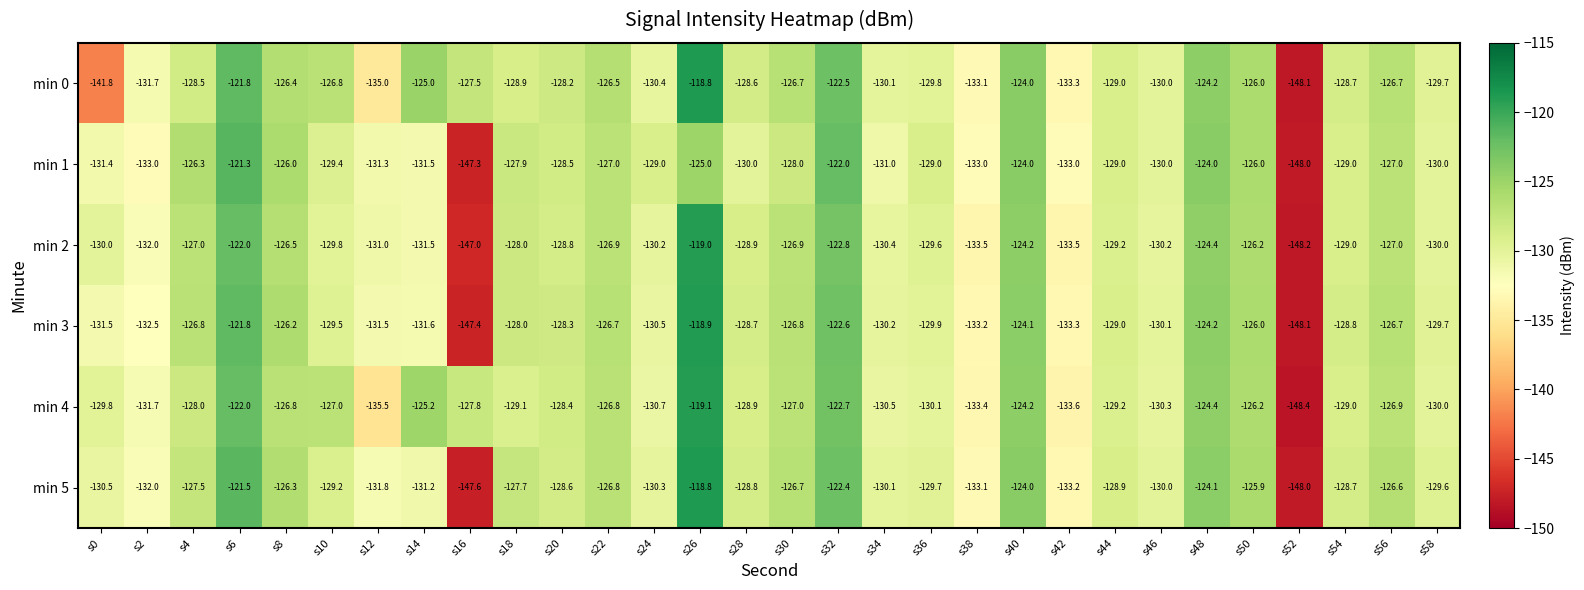

Read the min 0 value at s8.

-126.4